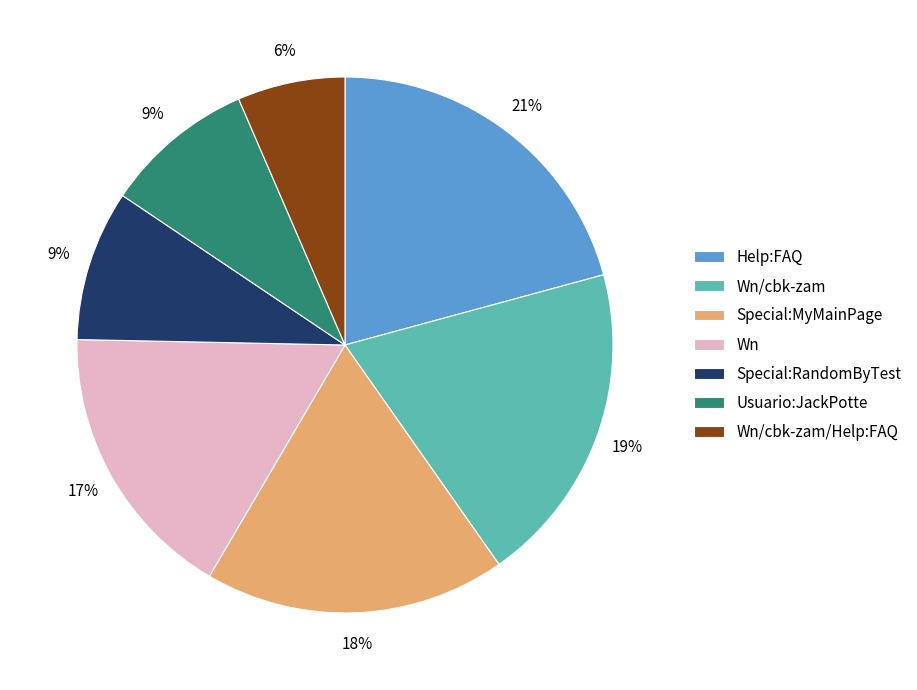

The Wn/cbk-zam/Help:FAQ slice represents 6% of the pie. True or false?

True